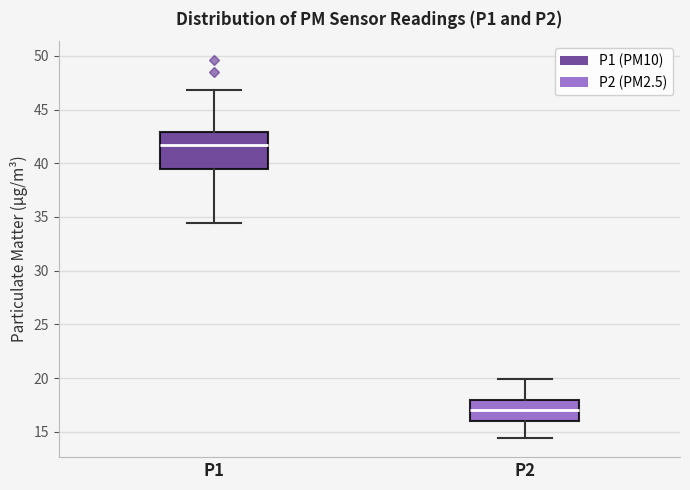

Reading left to right, transcribe this box plot: for each box, give where its median line is, the range the box spans, and where its two whiskers end, as read against the y-axis. The values are not printed on the chart, so give them approximately, as read against the axis.

P1: median 41.5, box 39.5 to 43.0, whiskers 34.5 to 47.0
P2: median 17.0, box 16.0 to 18.0, whiskers 14.5 to 20.0